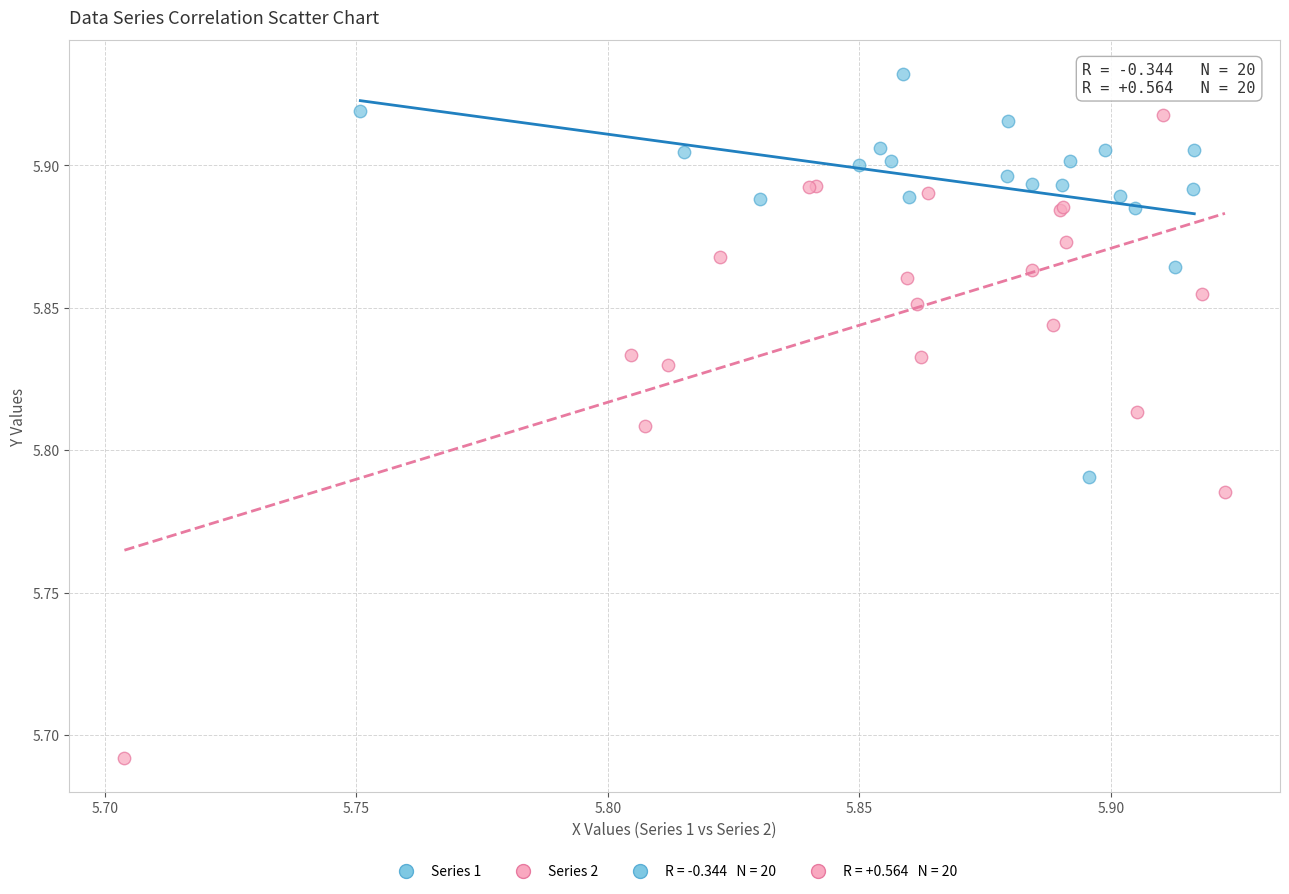

Which series reaches the minimum Y coordinate?

Series 2